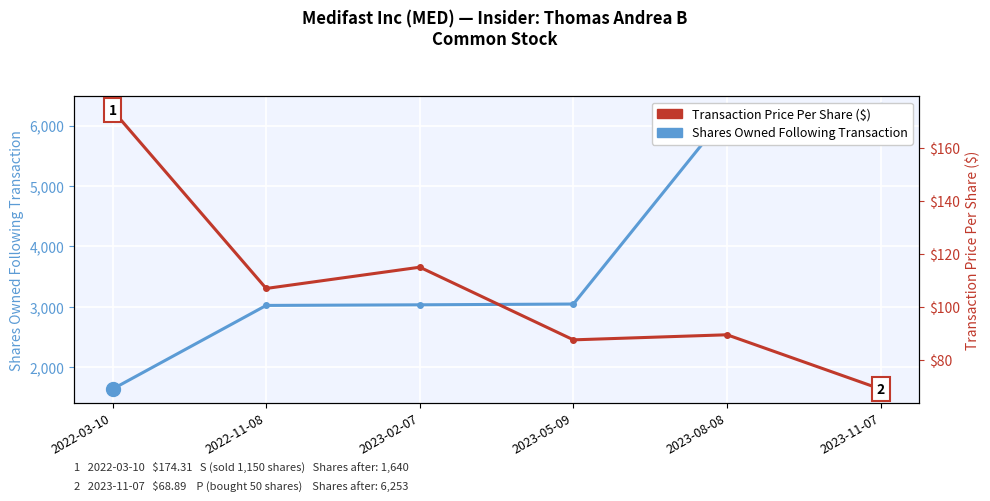

Reading left to right, what are all the values shown in this chart?

Shares Owned Following Transaction: 2022-03-10=1640.0	2022-11-08=3024.0	2023-02-07=3034.0	2023-05-09=3047.0	2023-08-08=6203.0	2023-11-07=6253.0
Transaction Price Per Share ($): 2022-03-10=174.3	2022-11-08=106.9	2023-02-07=115.0	2023-05-09=87.5	2023-08-08=89.4	2023-11-07=68.9